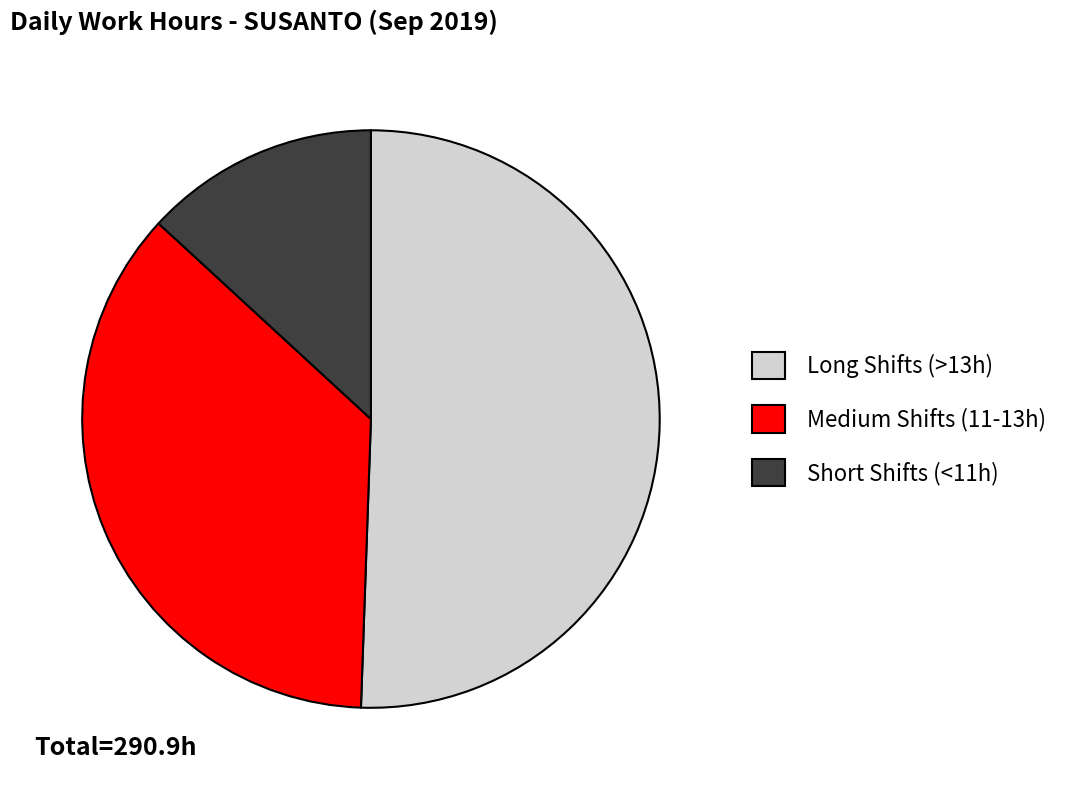

Approximately how many times larger is the value at Long Shifts (>13h) compared to Short Shifts (<11h)?

3.8